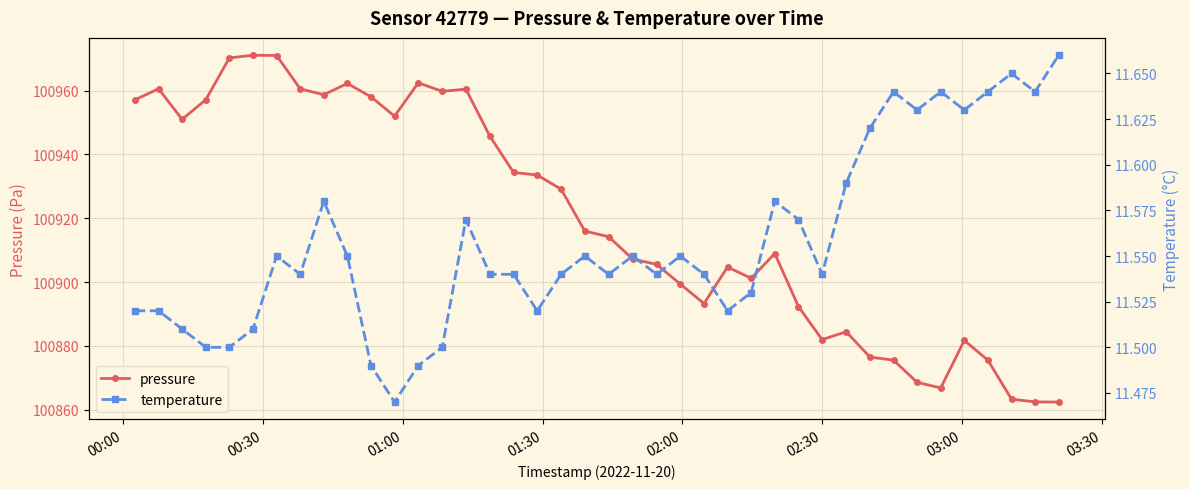

What is the minimum value for pressure?

100862.4